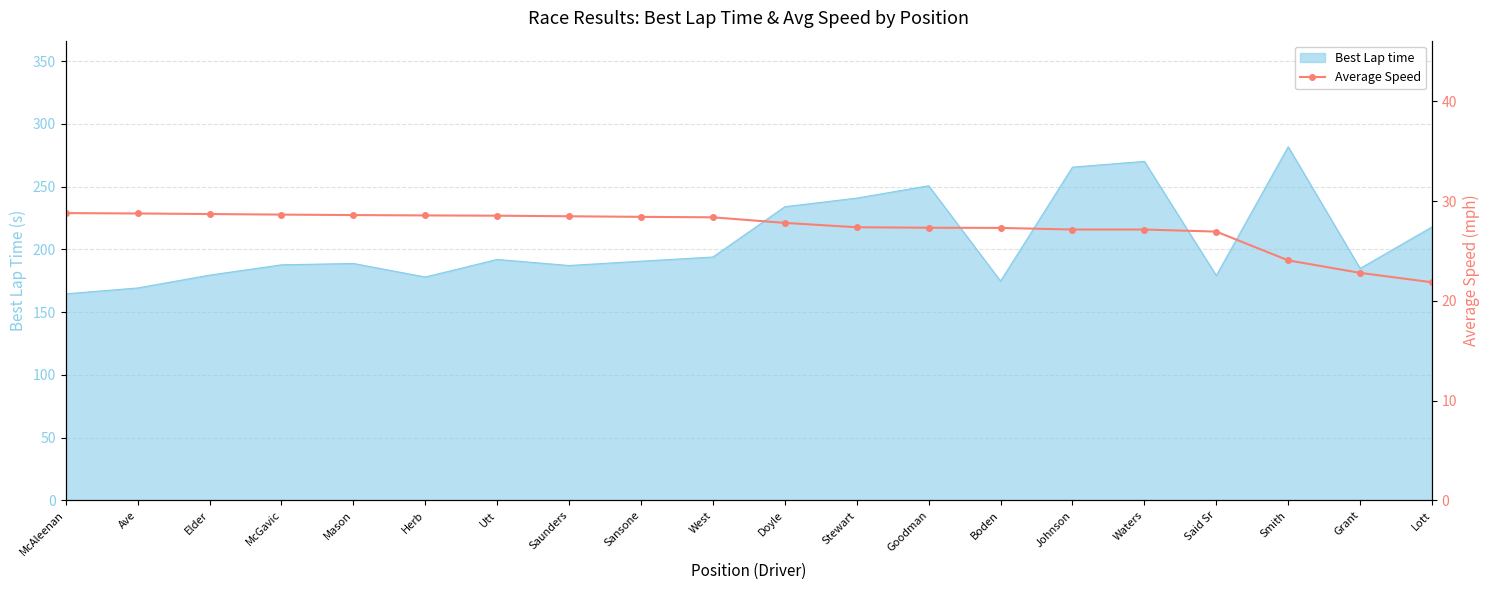

True or false: Best Lap time has a value of 270.1 at Waters.

True